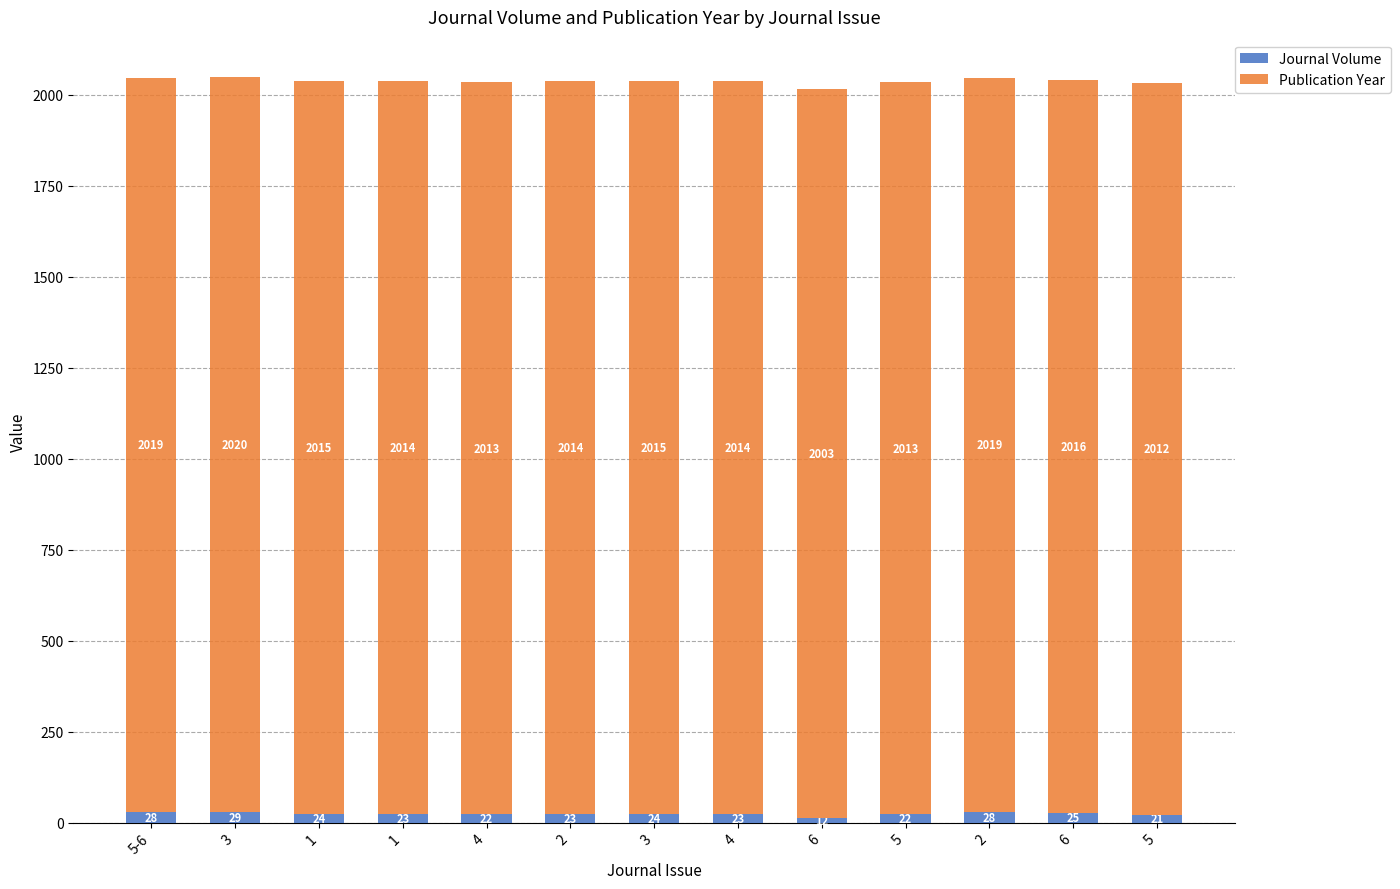

What are all the series names shown in the legend?

Journal Volume, Publication Year